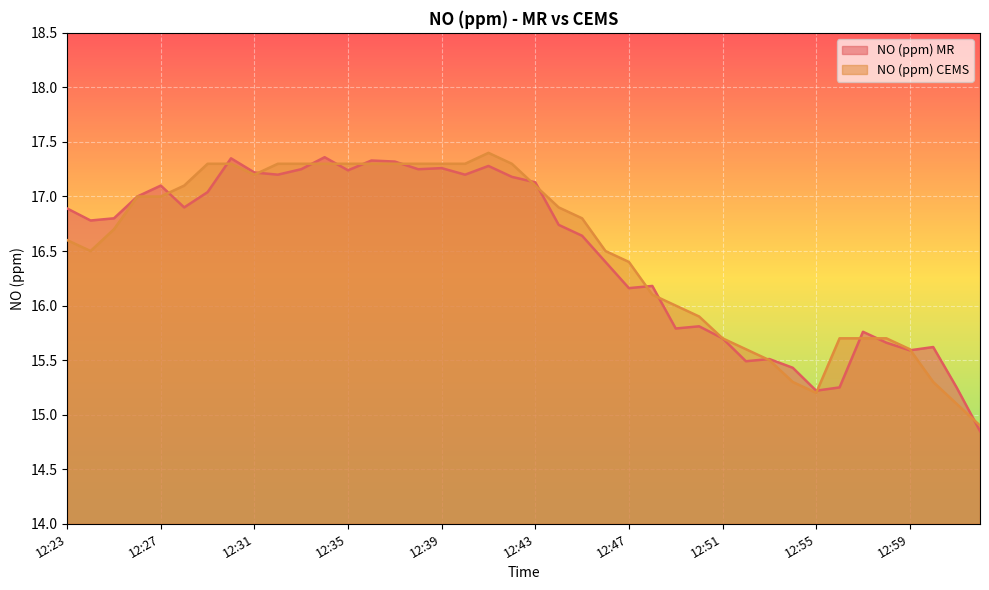

How many intersections are there between NO (ppm) MR and NO (ppm) CEMS?

17